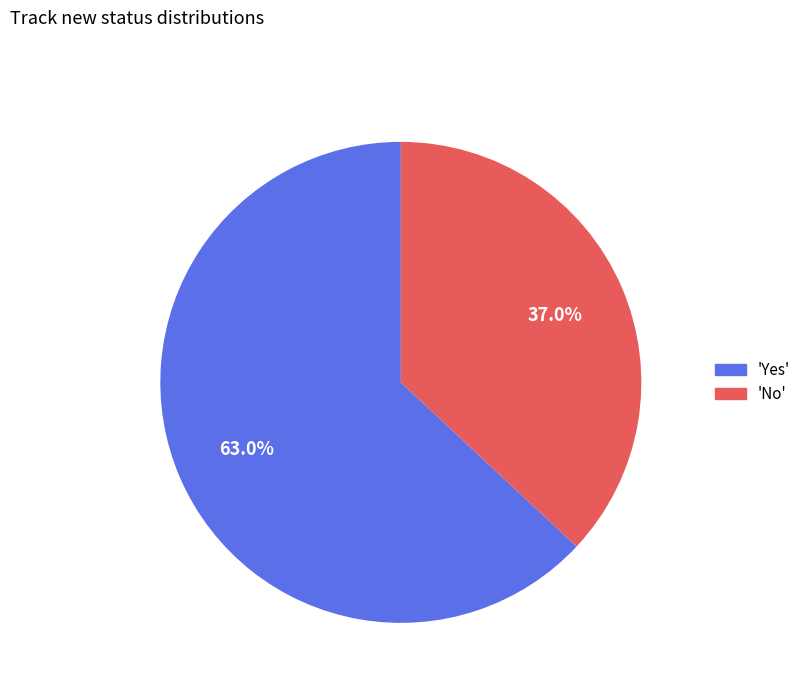

Is there a majority slice in this chart?

Yes